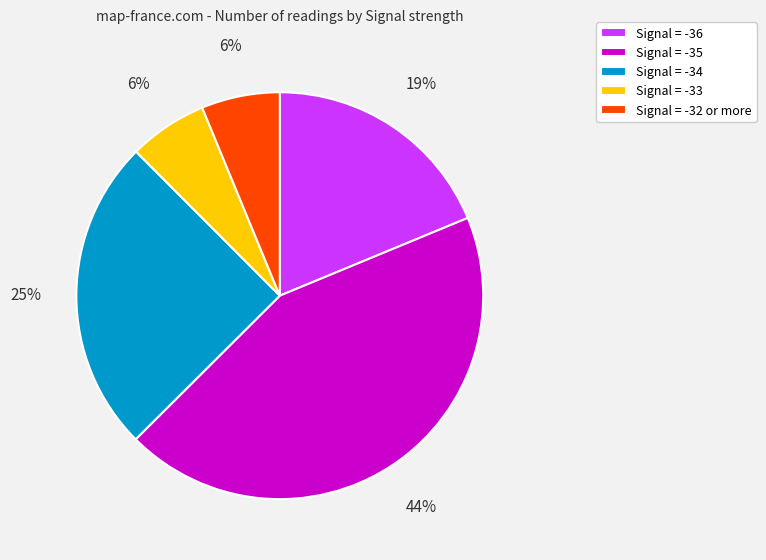

To the nearest percent, what portion does Signal = -34 represent?

25%